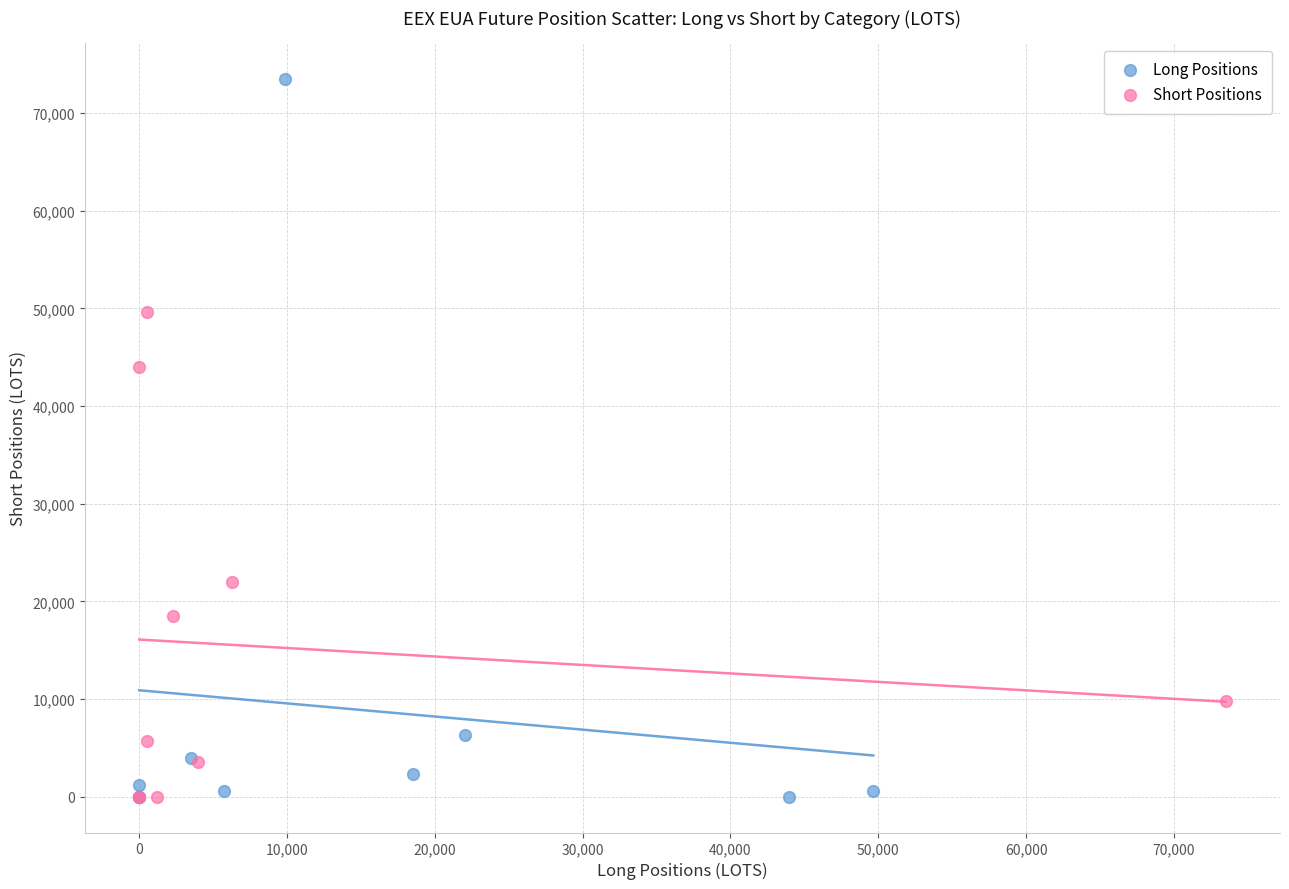

Which series has the largest Y range (max minus min)?

Long Positions